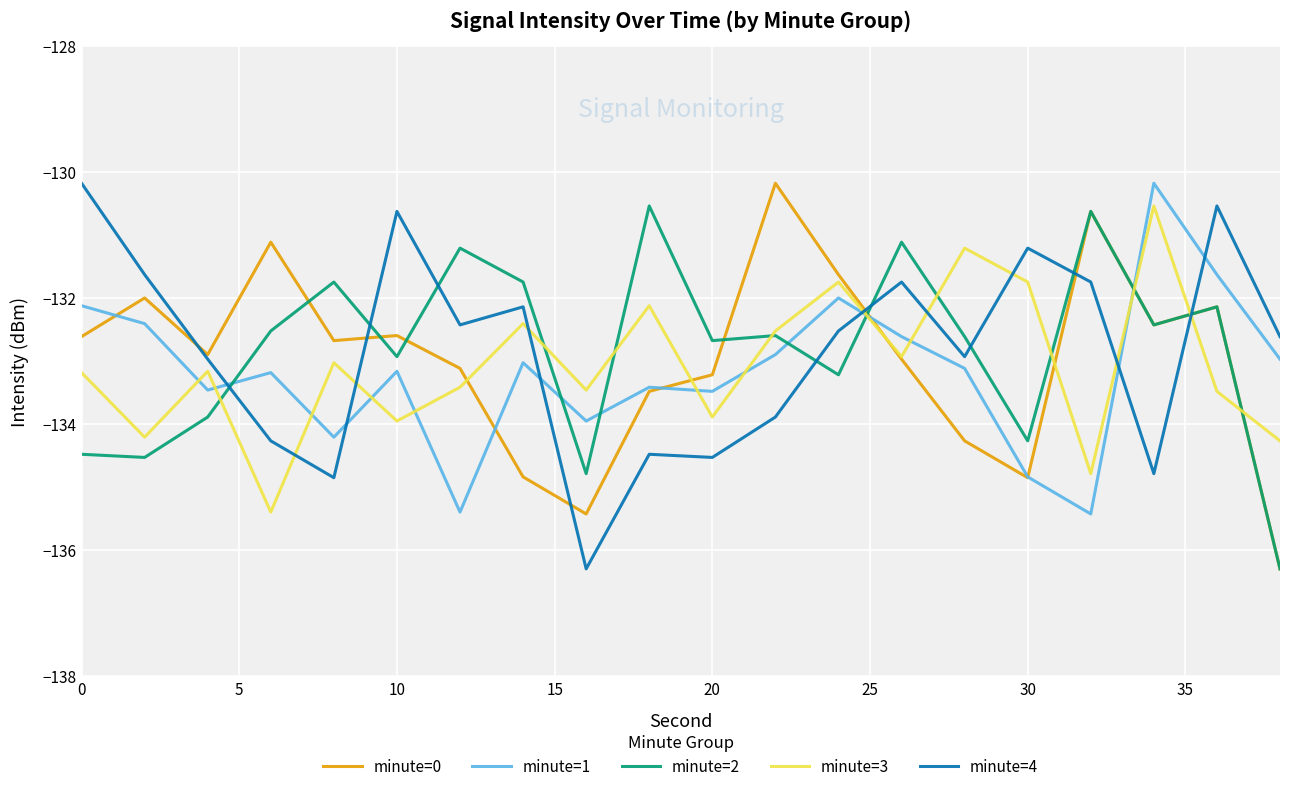

True or false: minute=2 has more than 1 points higher than both neighbors.

True